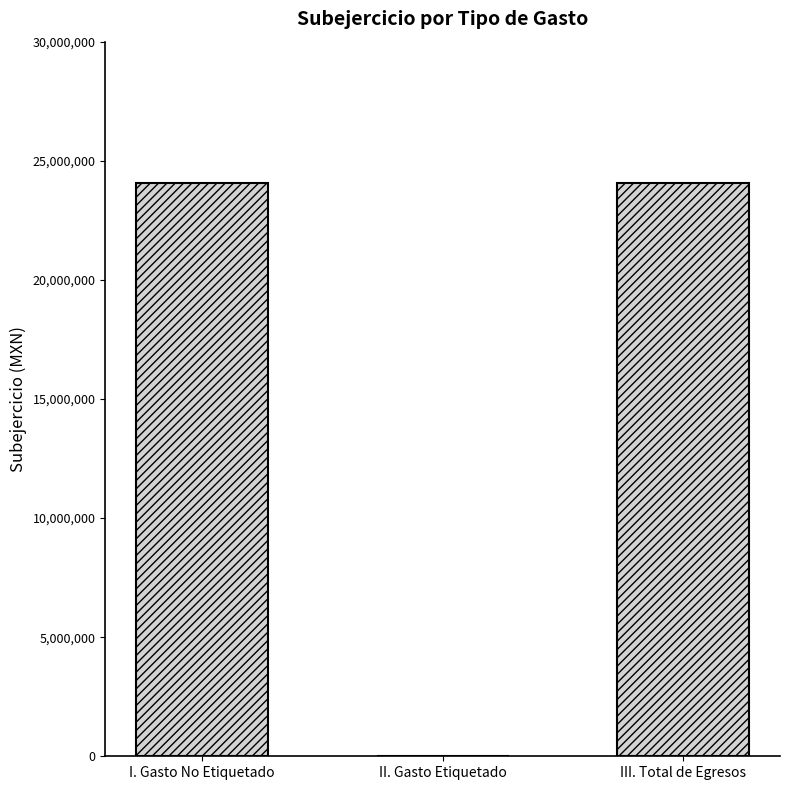

What is the maximum value shown in the chart?

24087625.3